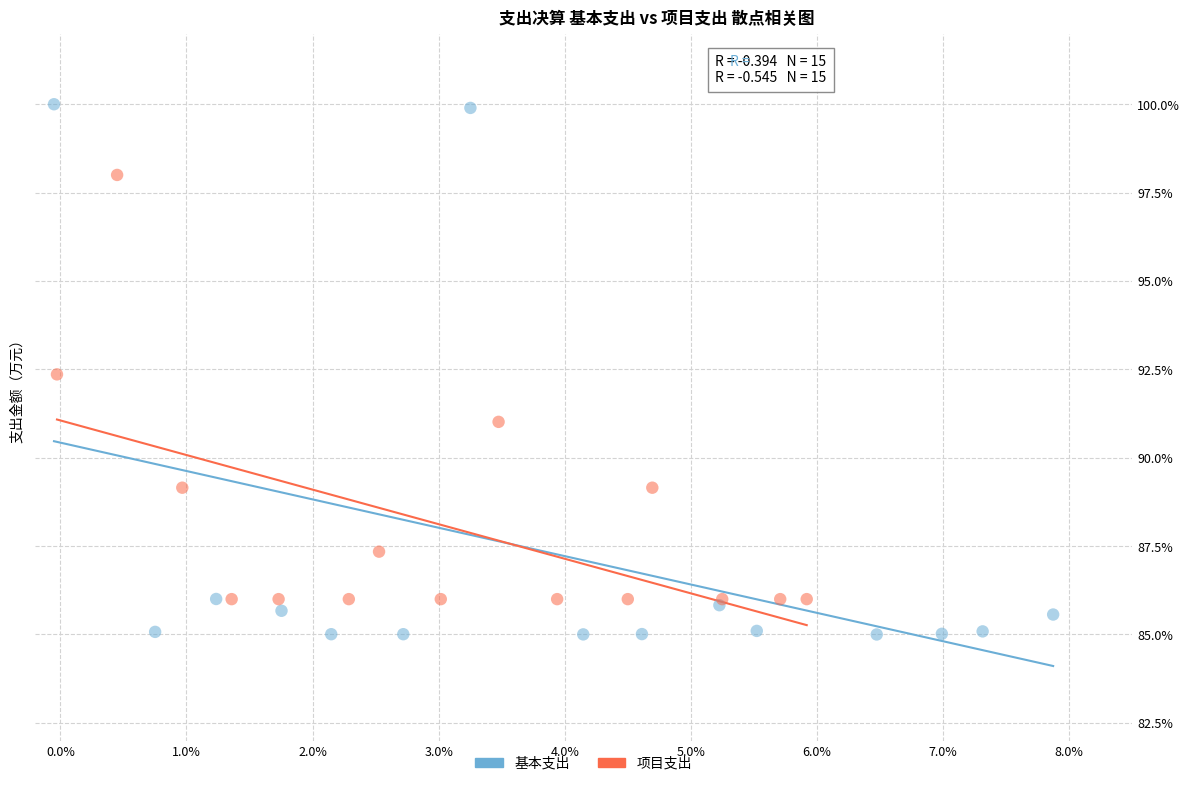

Which series contains the highest Y value?

基本支出